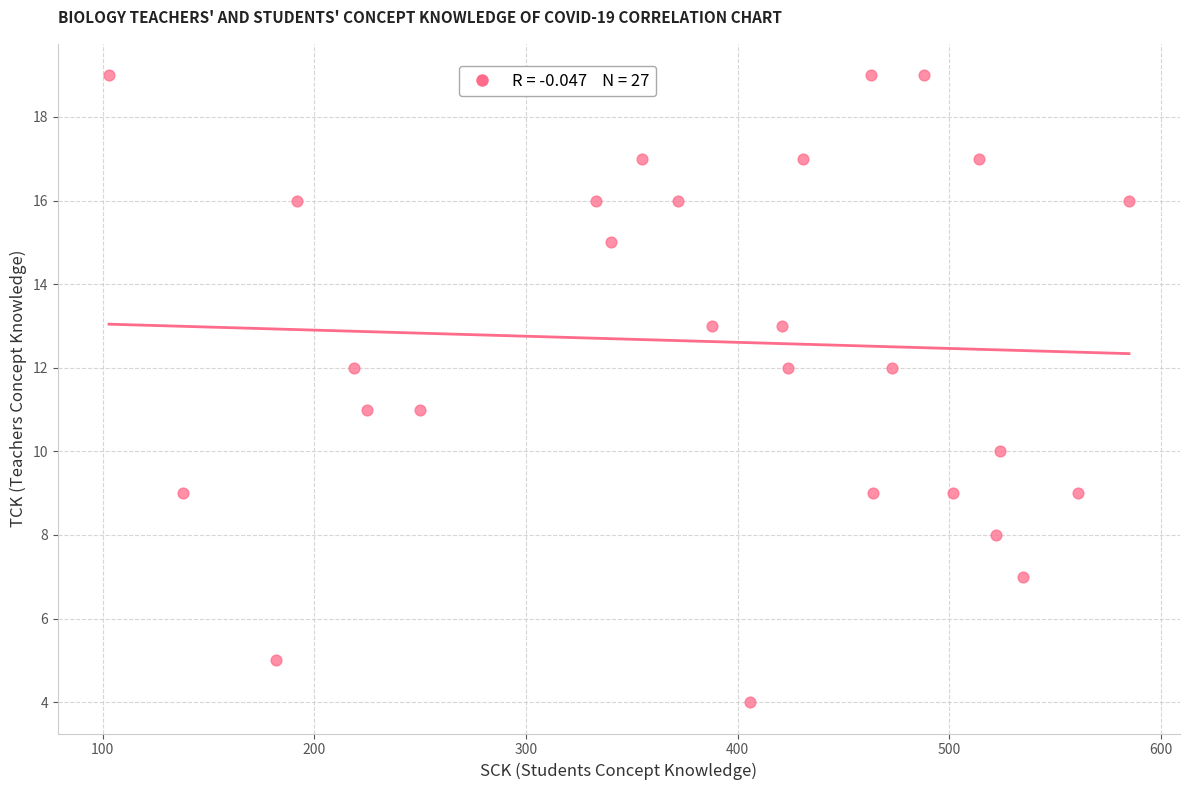

What is the range of Y values (max minus min)?

15